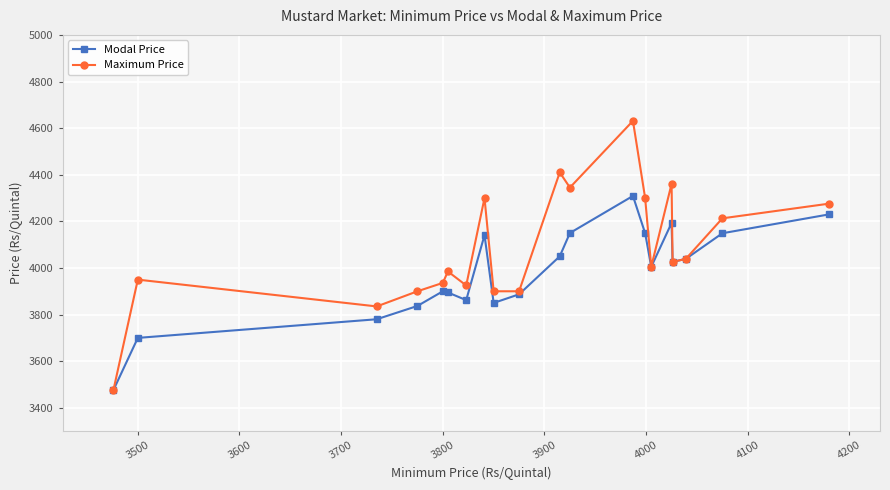

What is the value of the Modal Price point at the 16th from the left?

4193